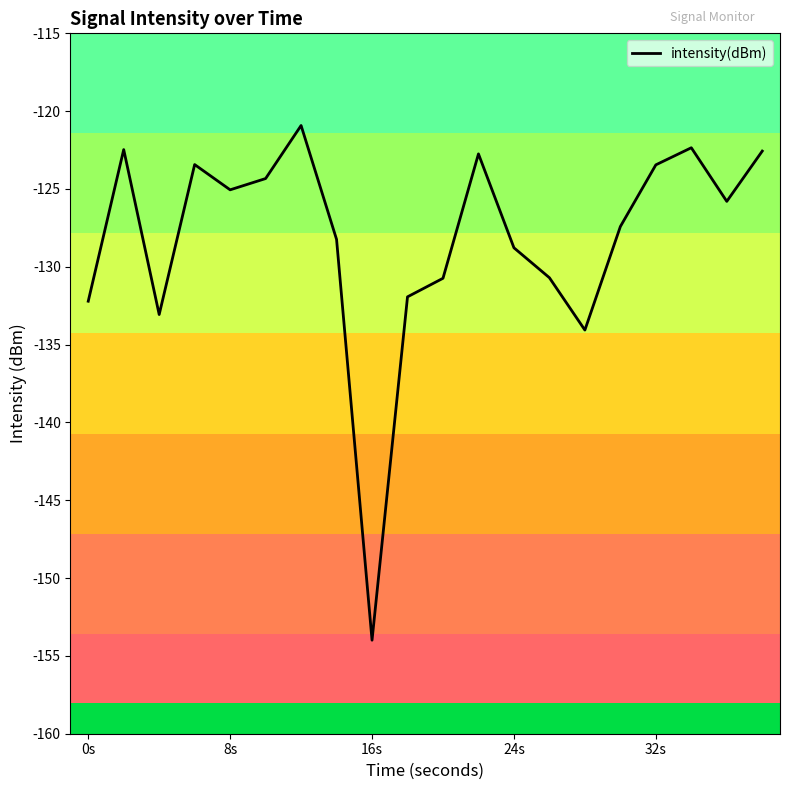

What is the difference between the maximum and minimum values?

33.1